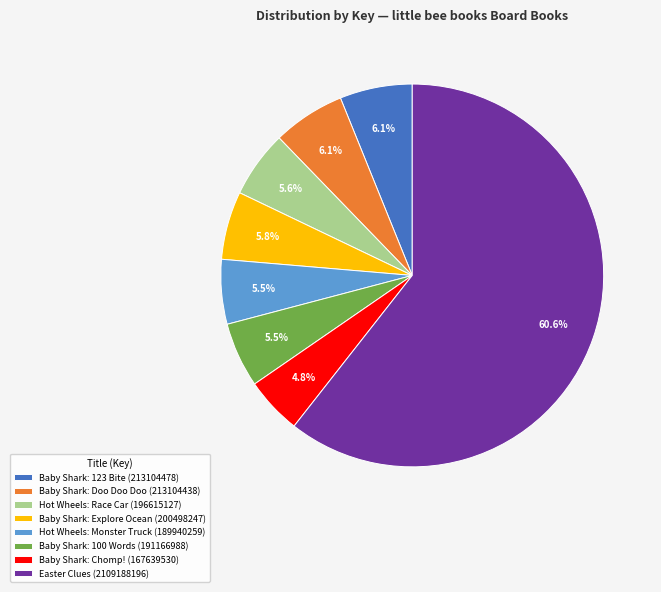

Is there any slice that represents more than half of the pie?

Yes